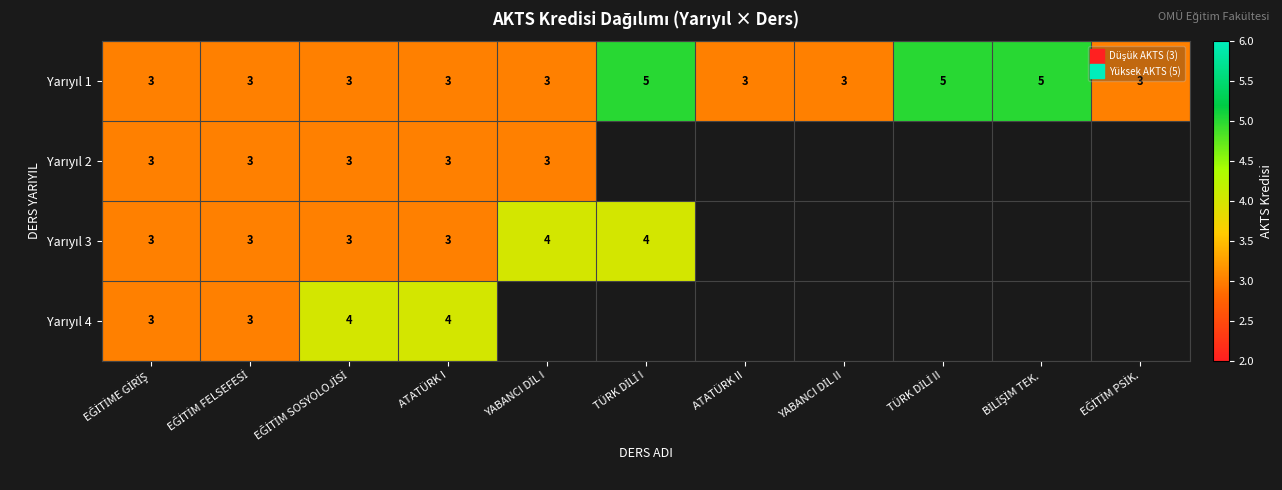

The value of Yarıyıl 2 at EĞİTİM SOSYOLOJİSİ is 1.3. True or false?

False